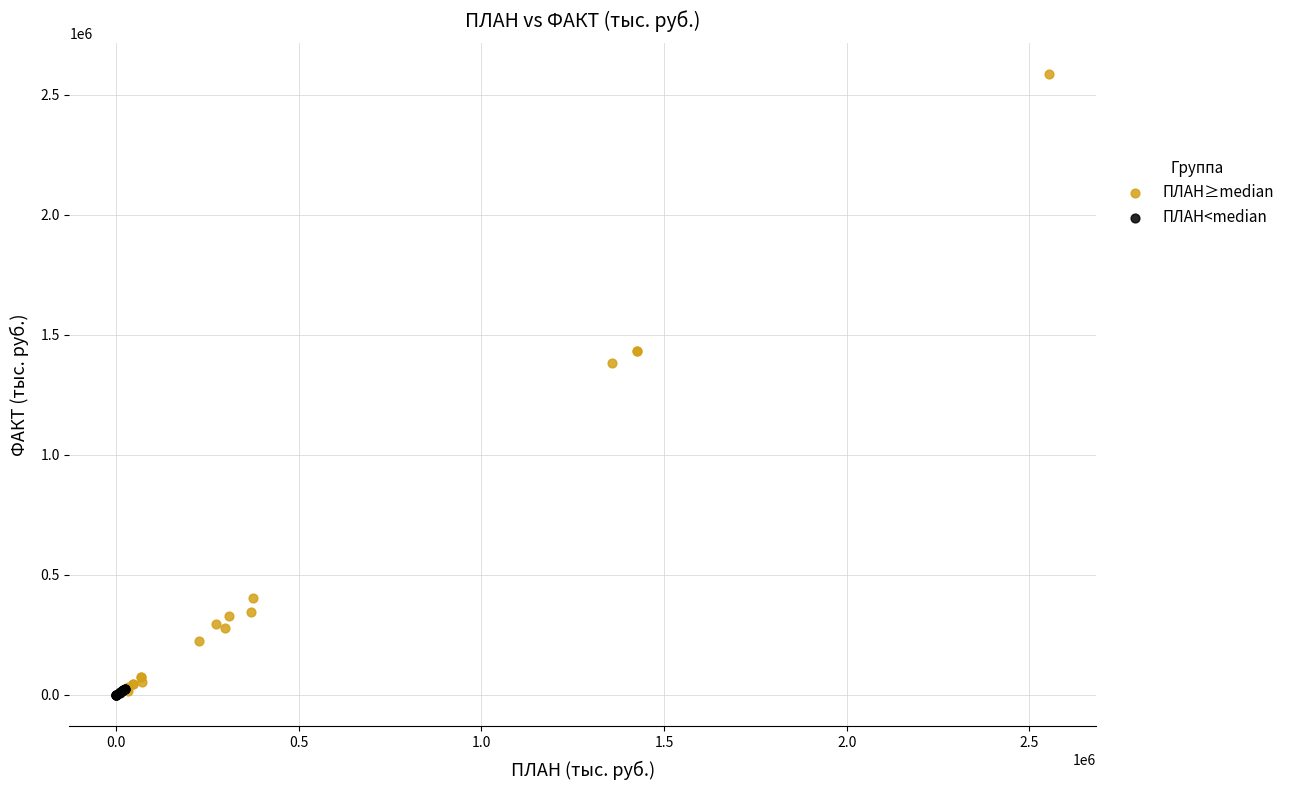

Which series has the widest spread of Y values?

ПЛАН≥median